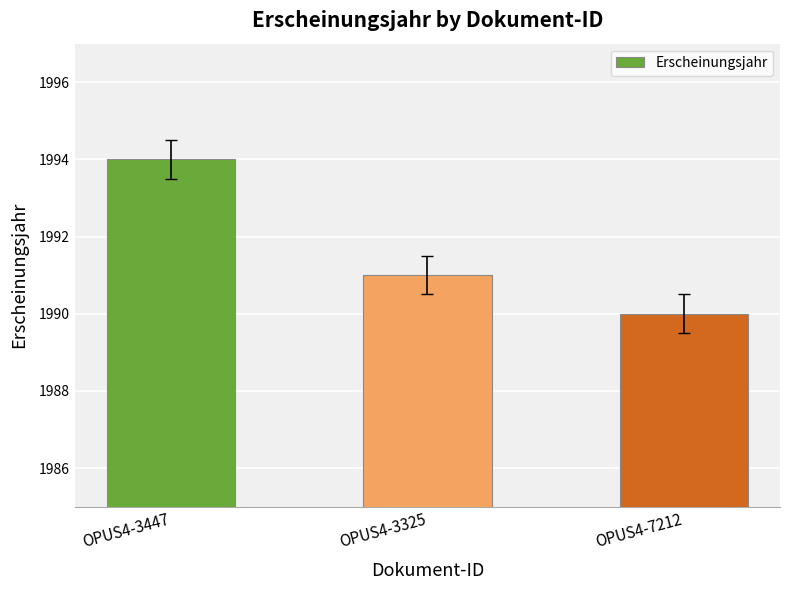

How many values are below 1991?

1